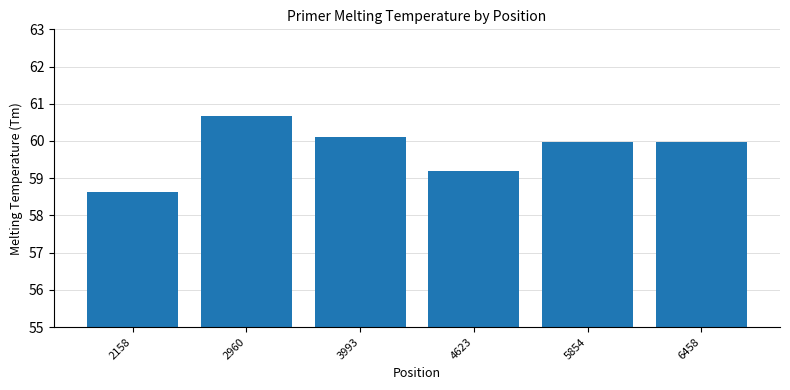

What is the average value?

59.8